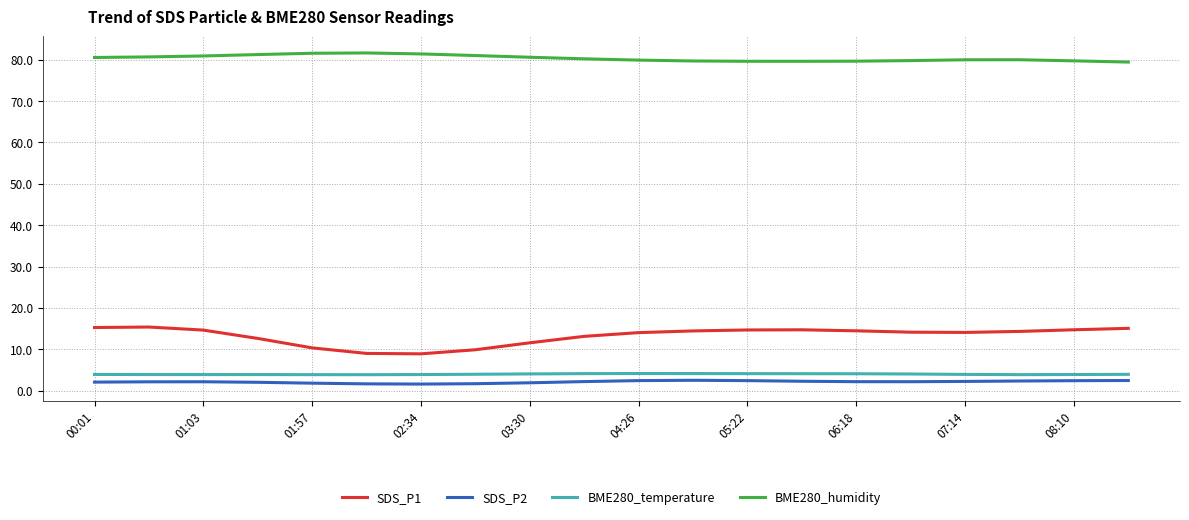

In BME280_humidity, how many points are lower than both neighbors (excluding endpoints)?

1